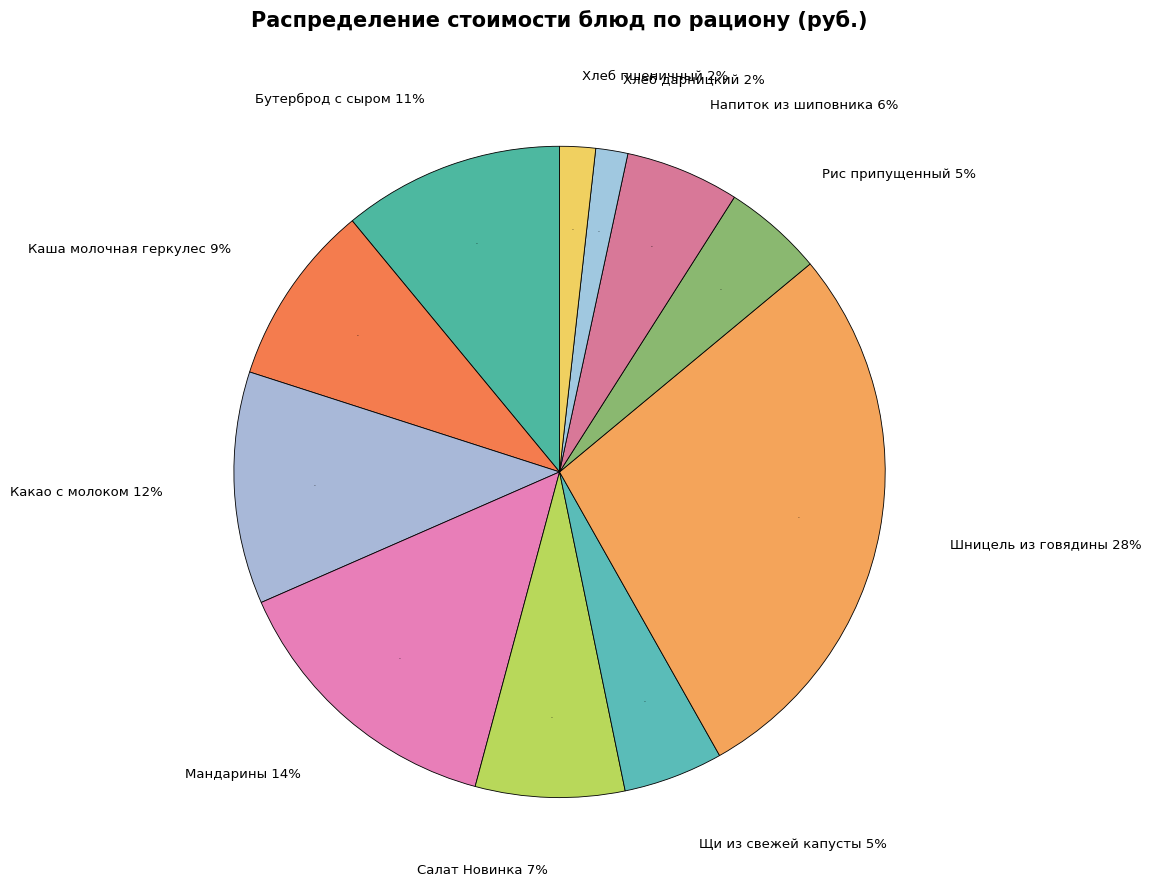

What is the change in value from Бутерброд с сыром to Хлеб пшеничный?

-24.3